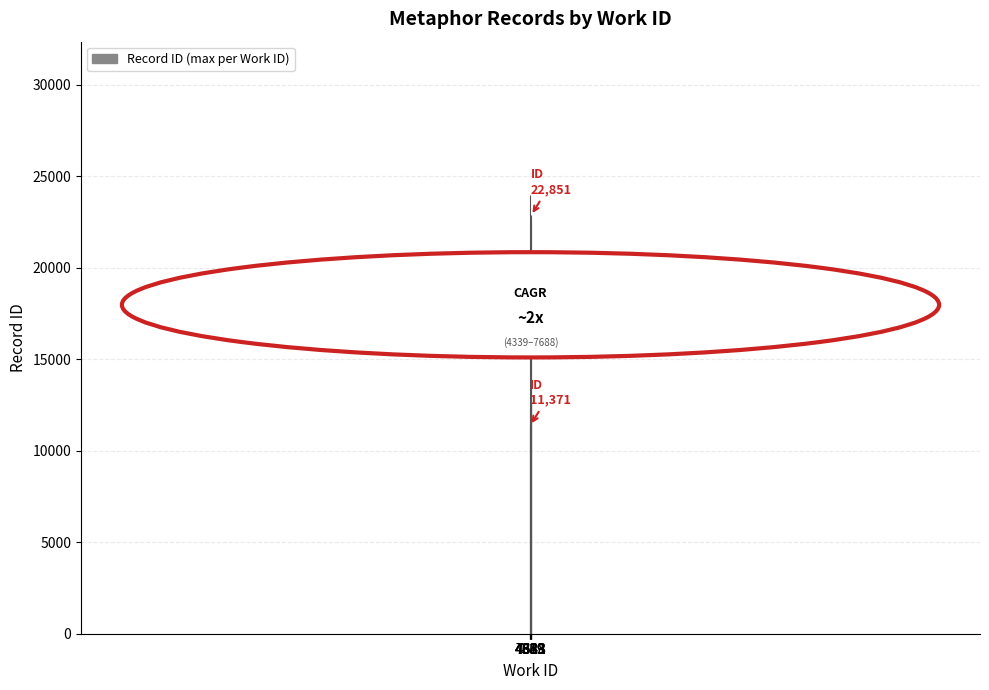

The value at 7688 is 34770. True or false?

False